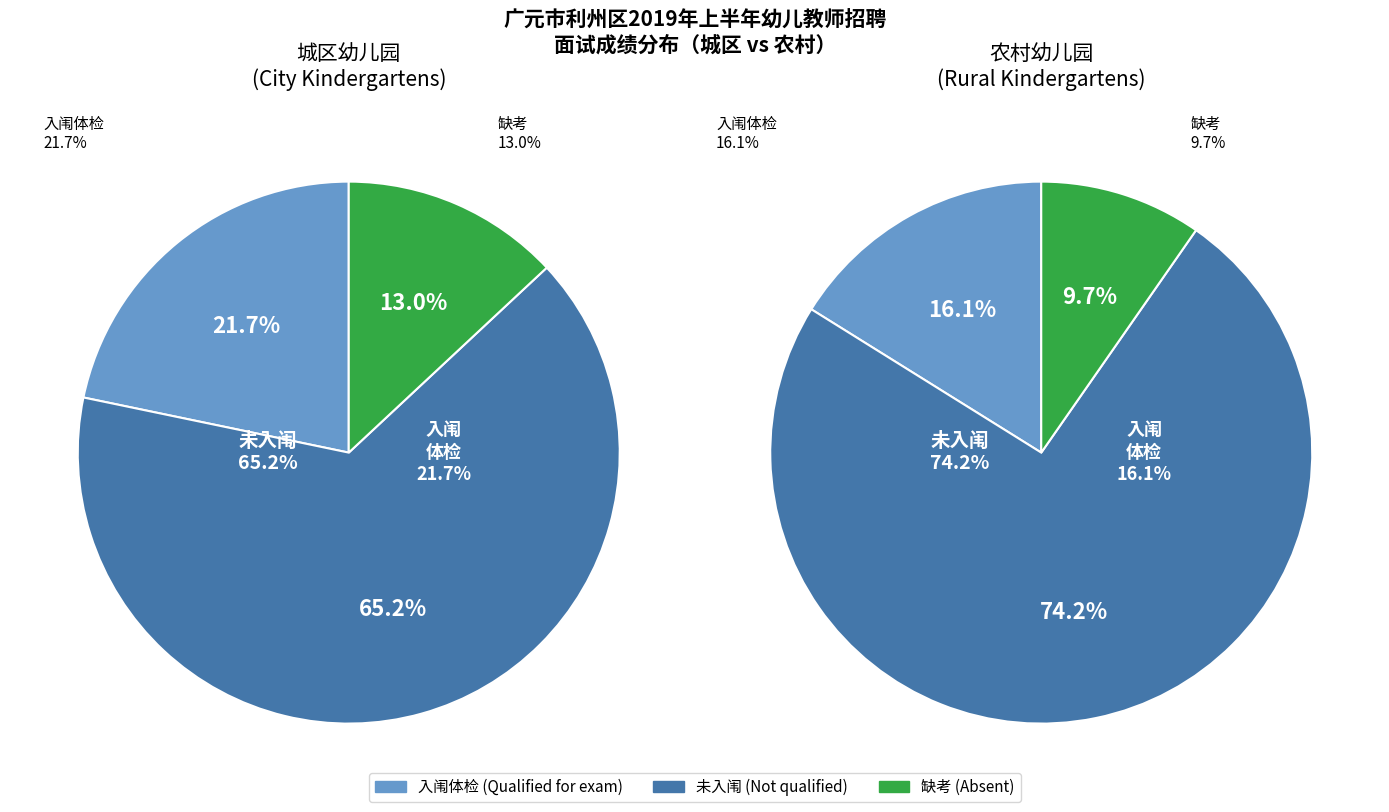

Combined, what portion of the pie is 农村幼儿园 and 城区幼儿园?

100.0%